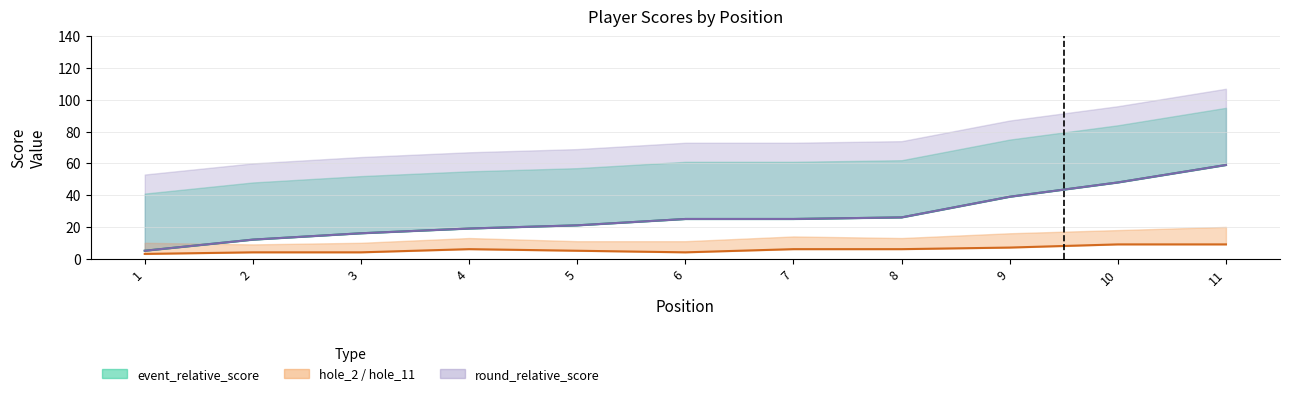

What is the difference between the second highest and minimum values in the event_total_score series?

43